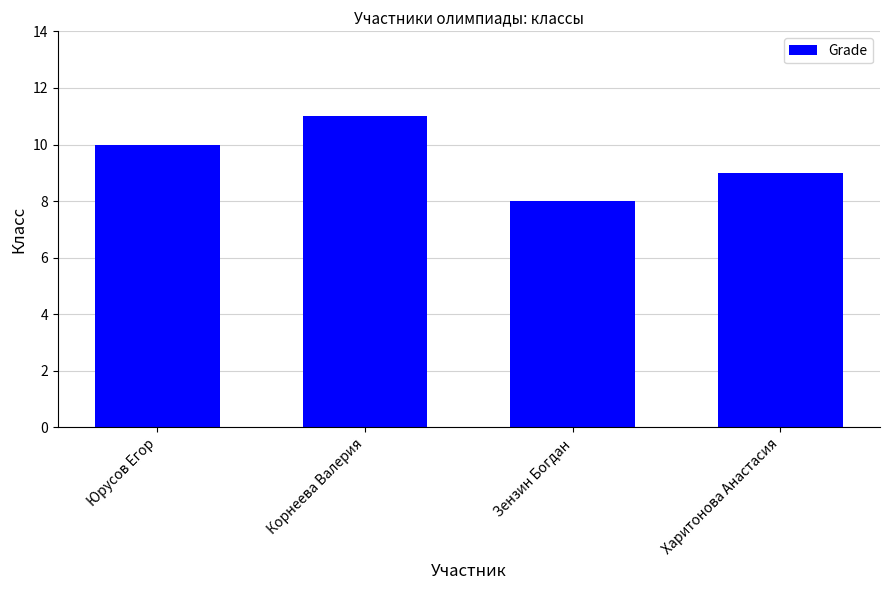

Where is the data nearest to the value 9?

Харитонова Анастасия